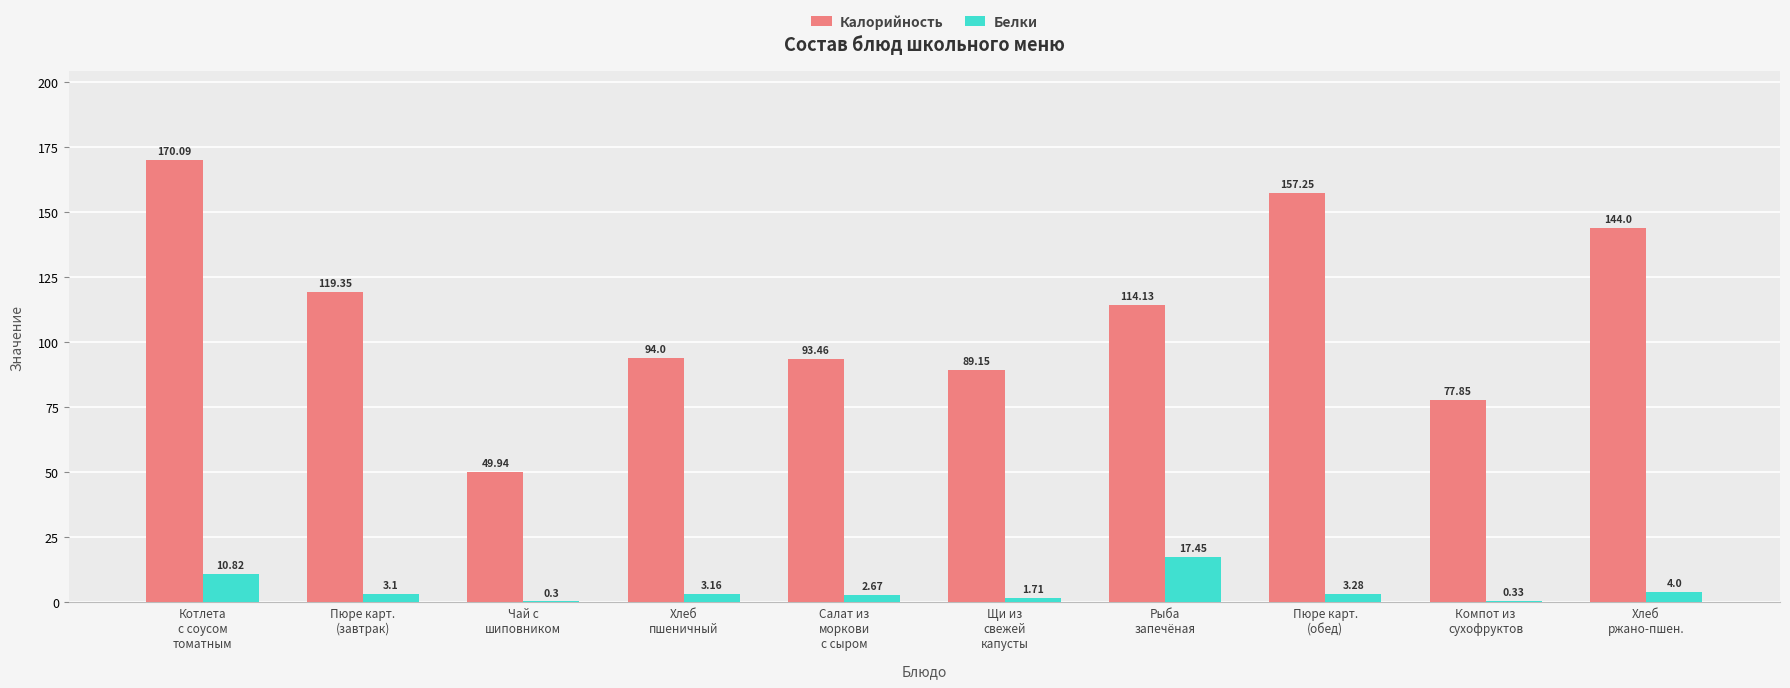

Is the value of Калорийность at Пюре карт.
(завтрак) greater than the value of Белки at Чай с
шиповником?

Yes